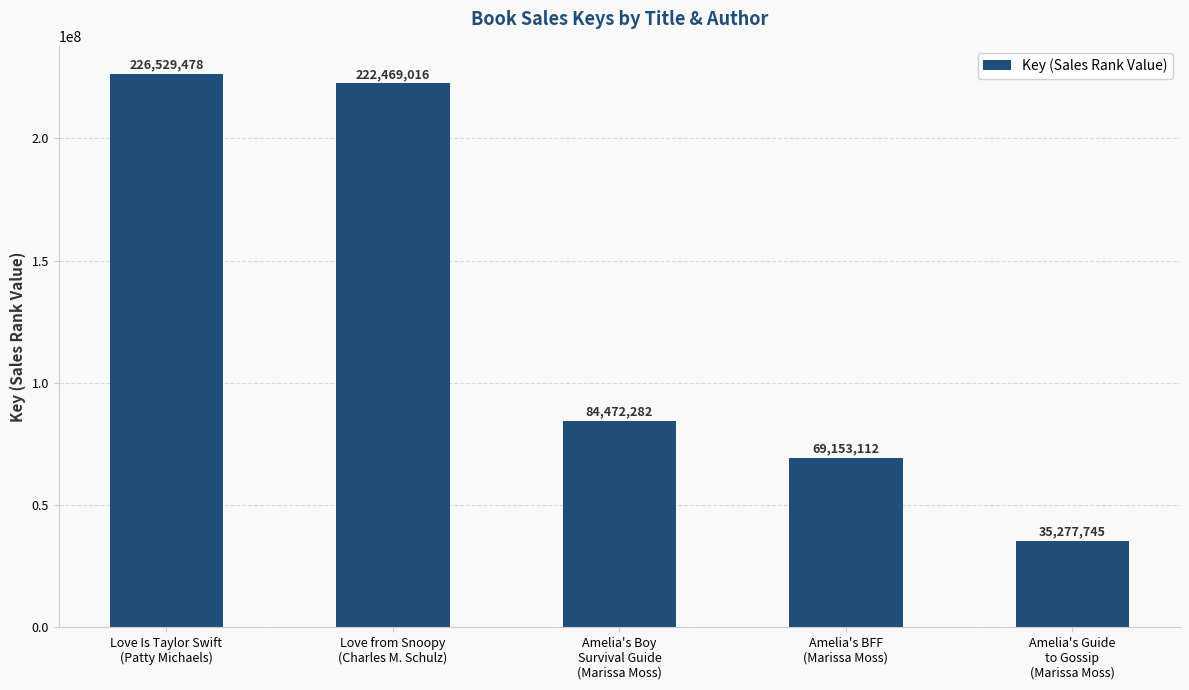

Does the chart contain stacked bars?

No